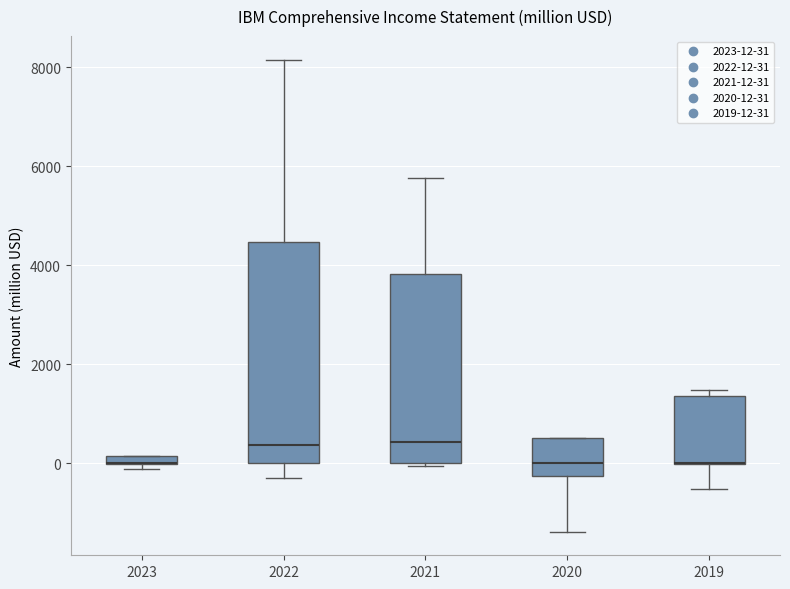

Which box is the tallest, from its lower edge to its upper edge?

2022